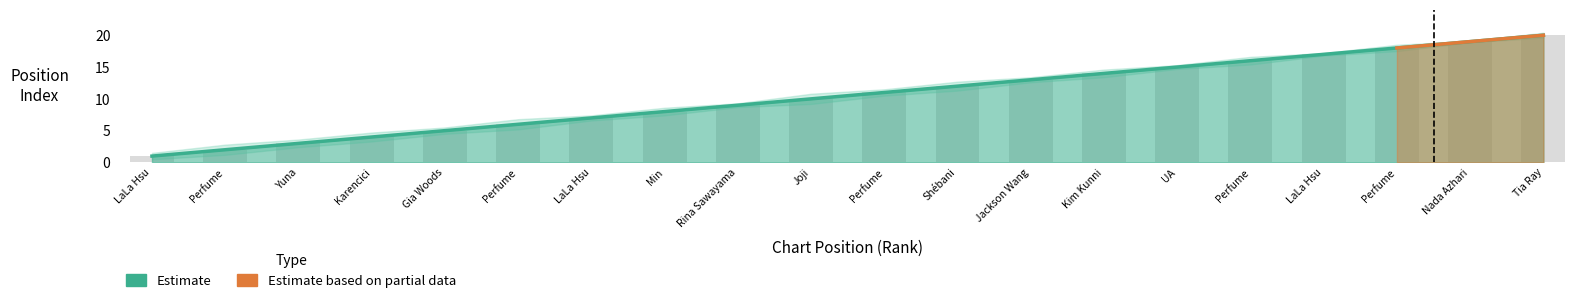

How many data points does each series have?

20